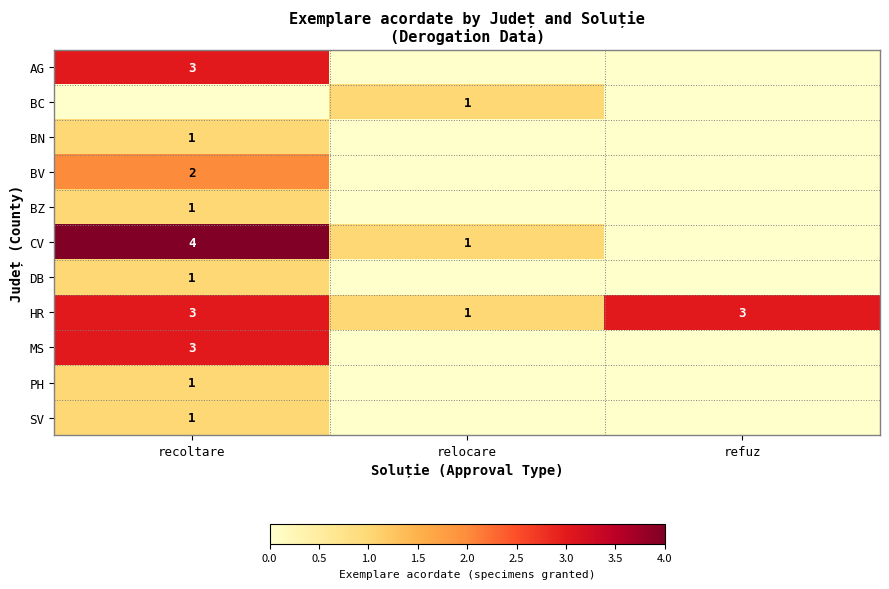

The value of MS at recoltare is 1. True or false?

False